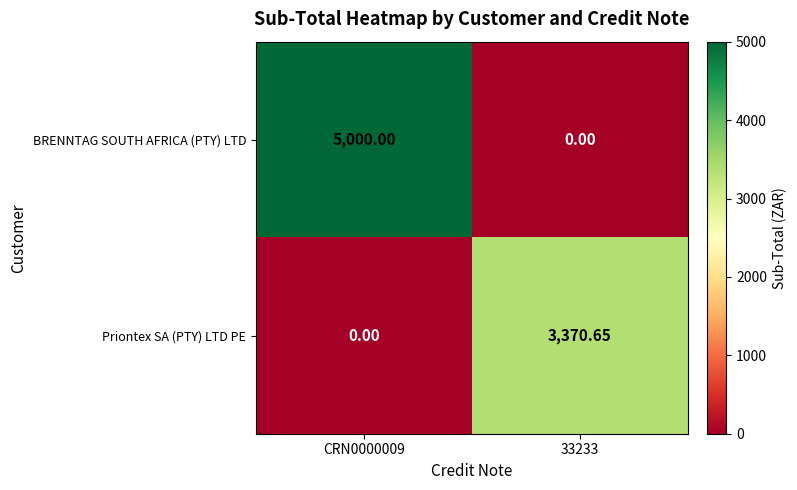

Rank the series at CRN0000009 from lowest to highest value.

Priontex SA (PTY) LTD PE, BRENNTAG SOUTH AFRICA (PTY) LTD